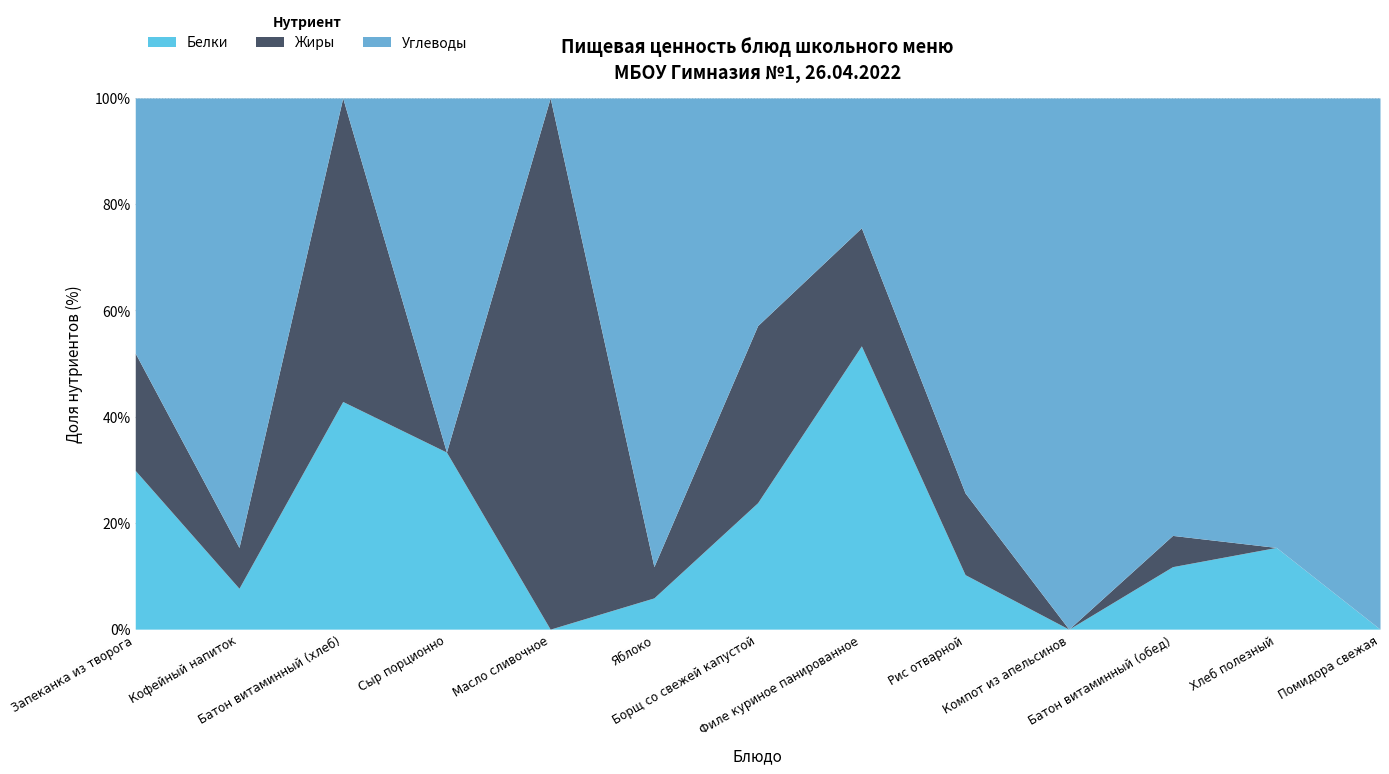

What is the maximum value for Белки?

53.3